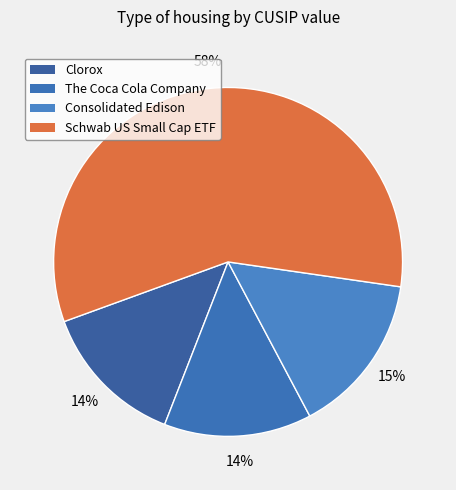

To the nearest percent, what is the combined percentage of Schwab US Small Cap ETF and Consolidated Edison?

73%